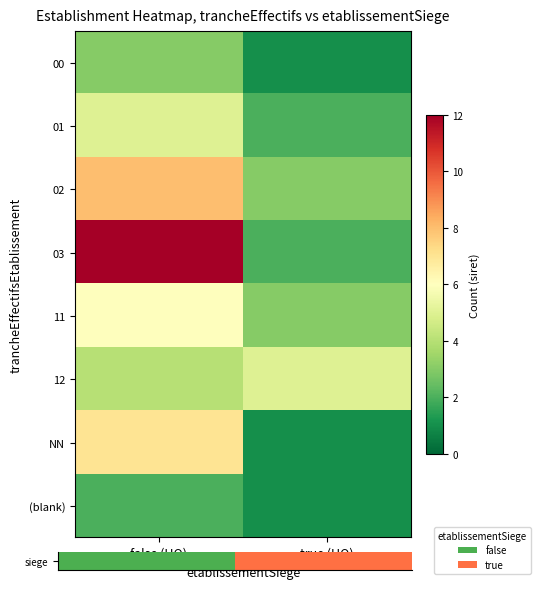

What is the total value across all series at false (HQ)?

47